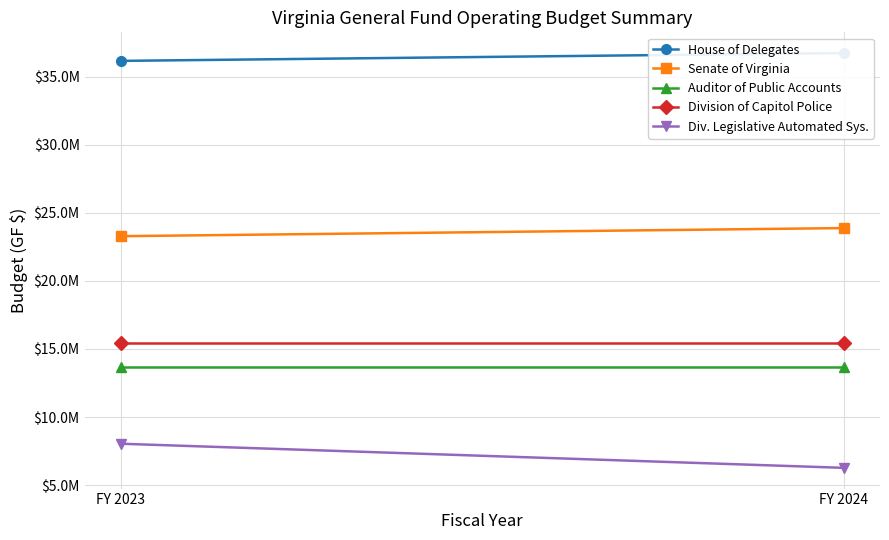

List the labels in order of Senate of Virginia value, smallest first.

FY 2023, FY 2024